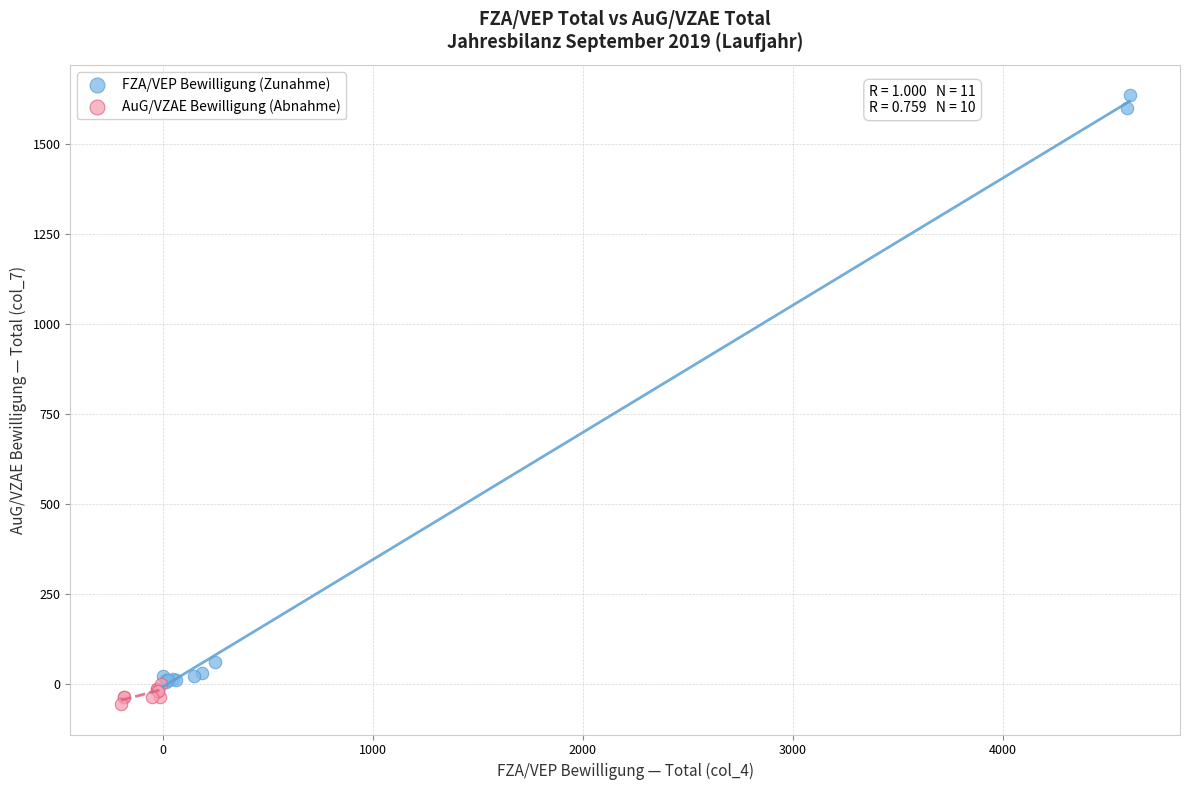

Which series reaches the maximum Y coordinate?

FZA/VEP Bewilligung (Zunahme)